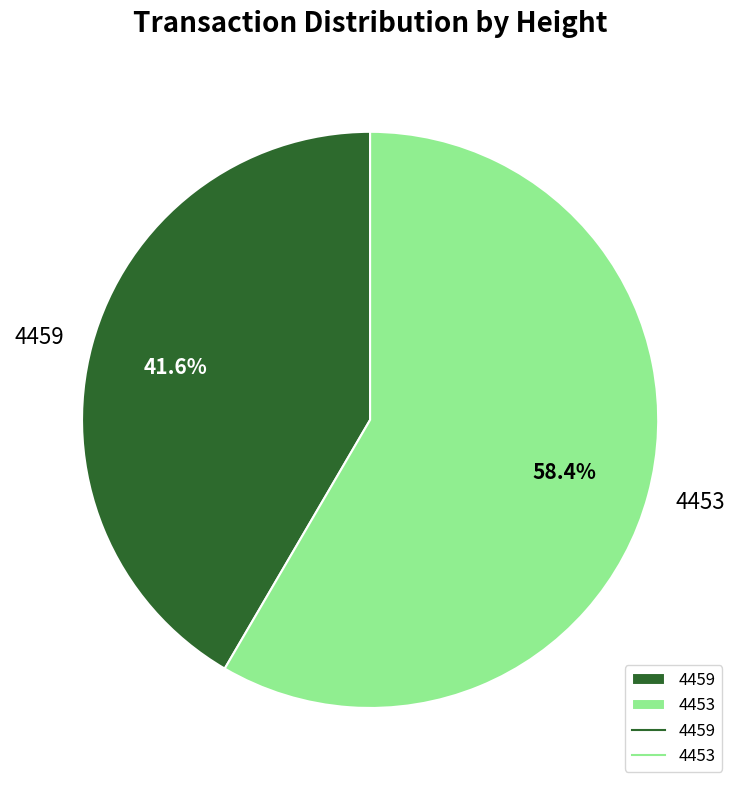

Which slice represents more than half of the pie?

4453